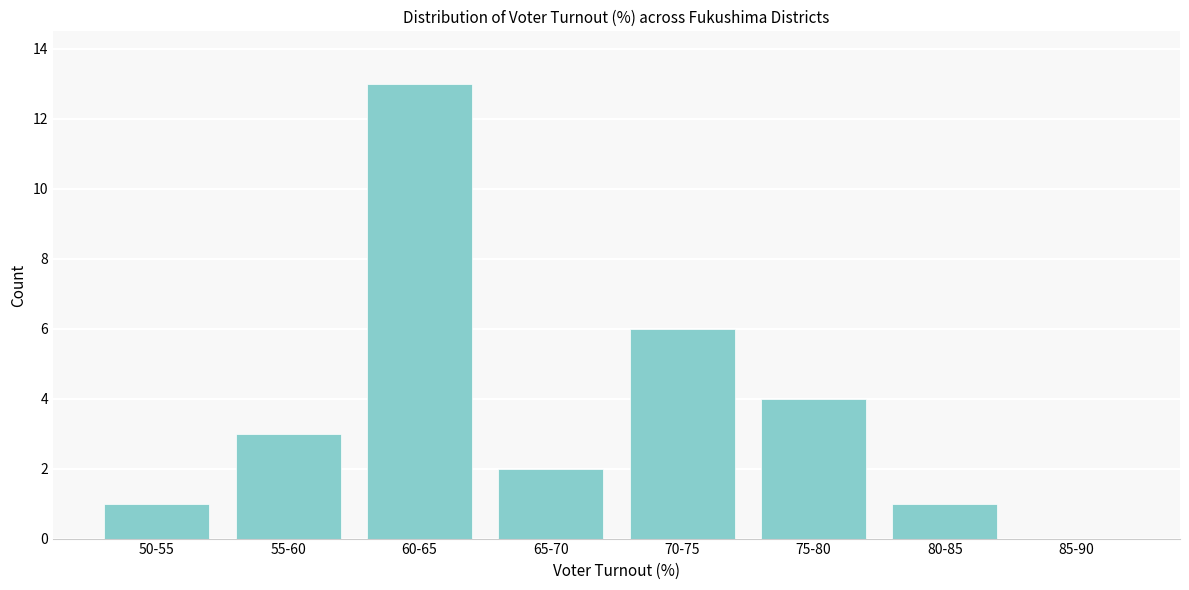

Reading left to right, list all the values displayed in this chart.

50-55=1	55-60=3	60-65=13	65-70=2	70-75=6	75-80=4	80-85=1	85-90=0